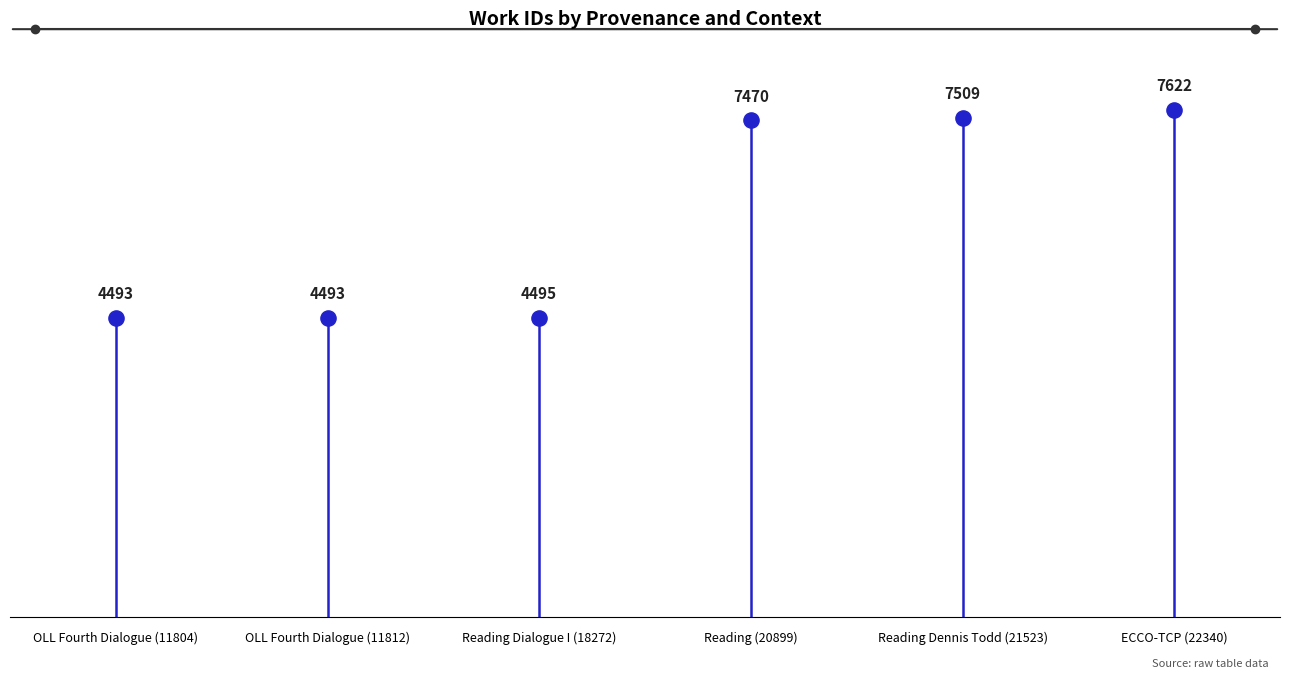

Between OLL Fourth Dialogue (11812) and OLL Fourth Dialogue (11804), which is larger?

OLL Fourth Dialogue (11812)